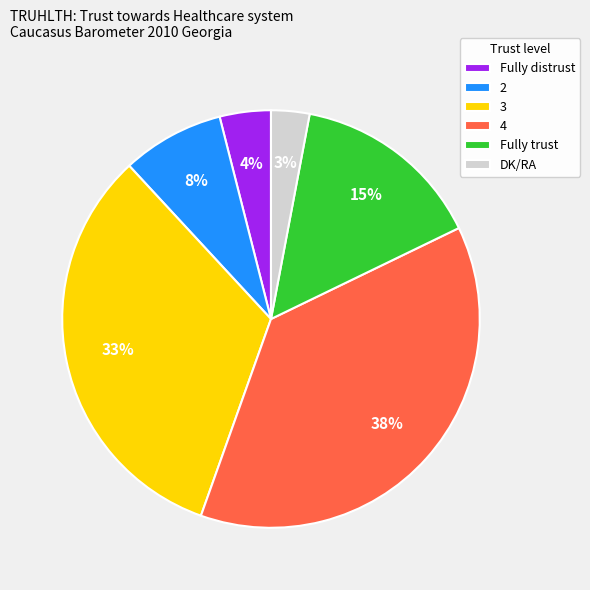

Is there a majority slice in this chart?

No